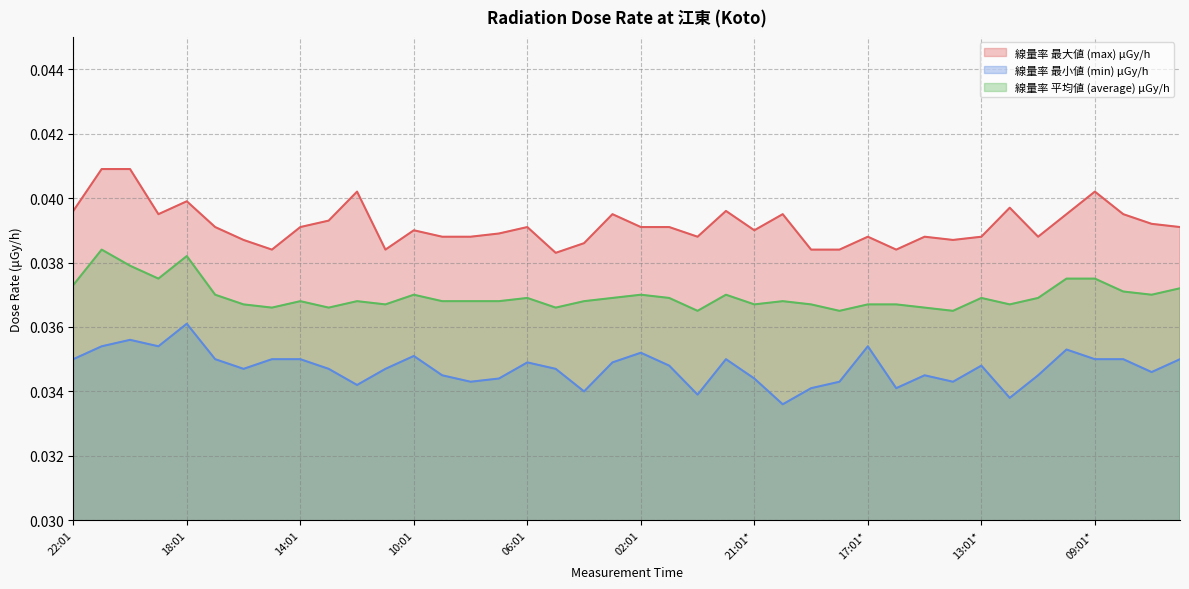

Rank the series by their maximum value, from lowest to highest.

線量率 最小値 (min) μGy/h, 線量率 平均値 (average) μGy/h, 線量率 最大値 (max) μGy/h